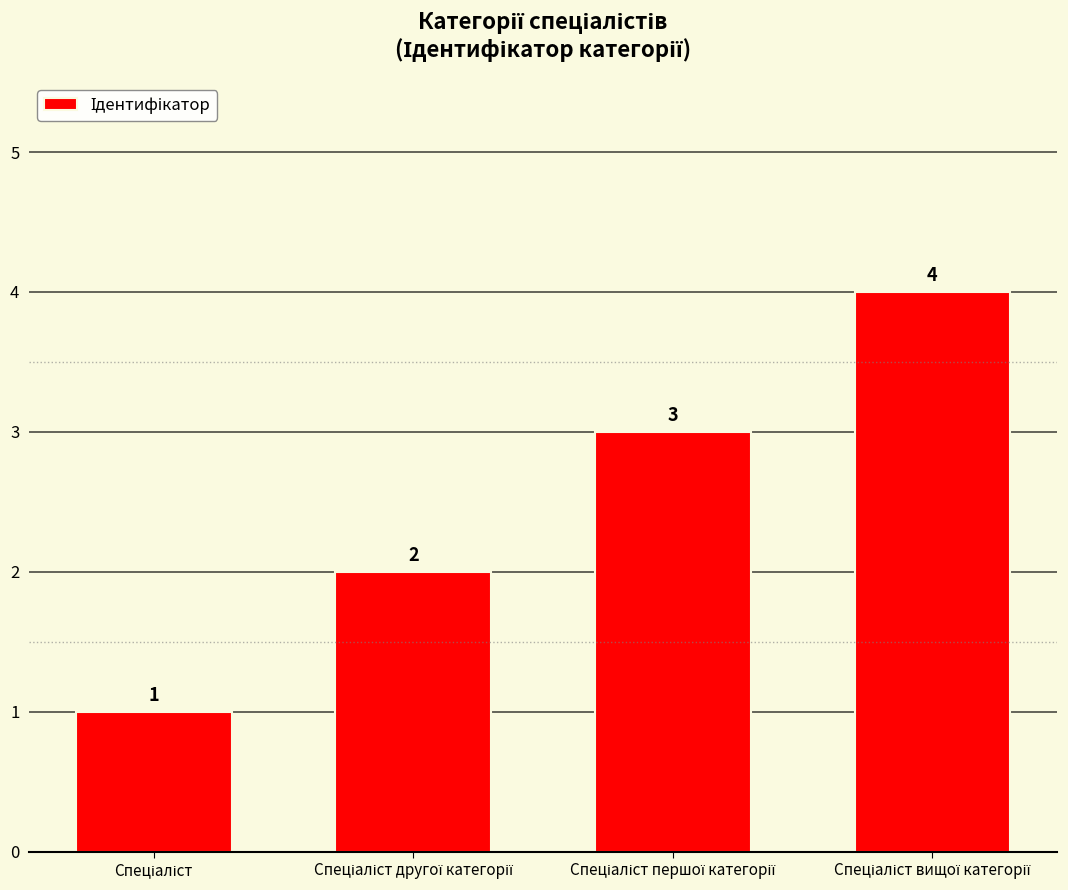

Reading left to right, what are all the values shown in this chart?

1	2	3	4